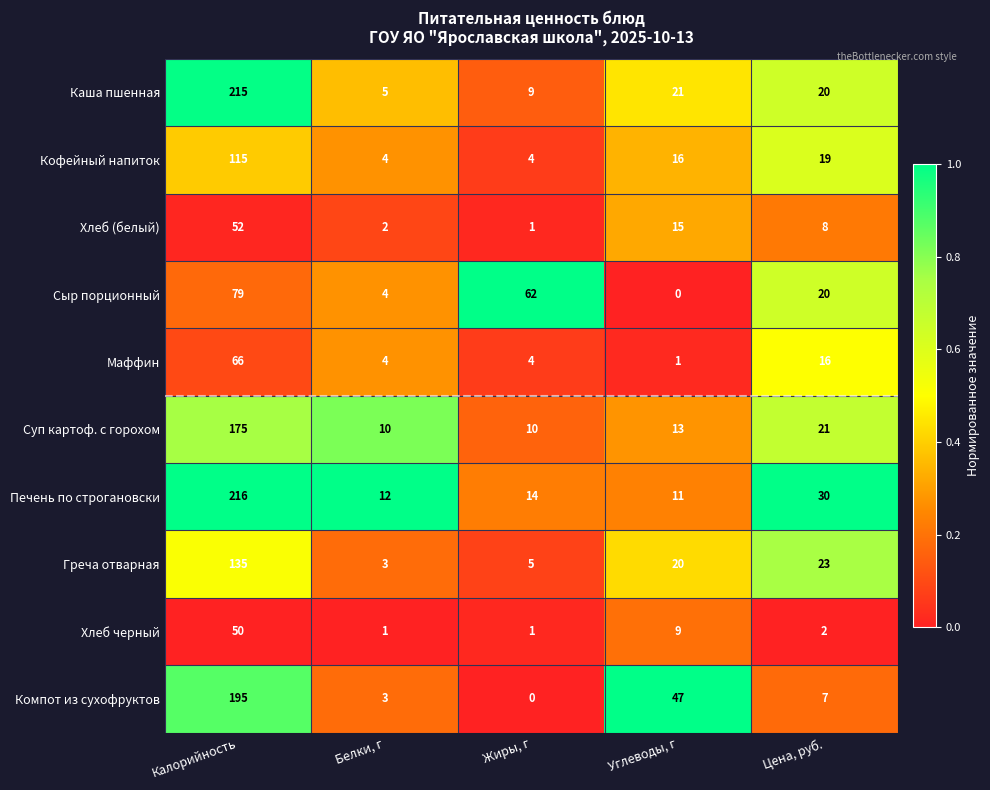

What is the total value across all series at Белки, г?

48